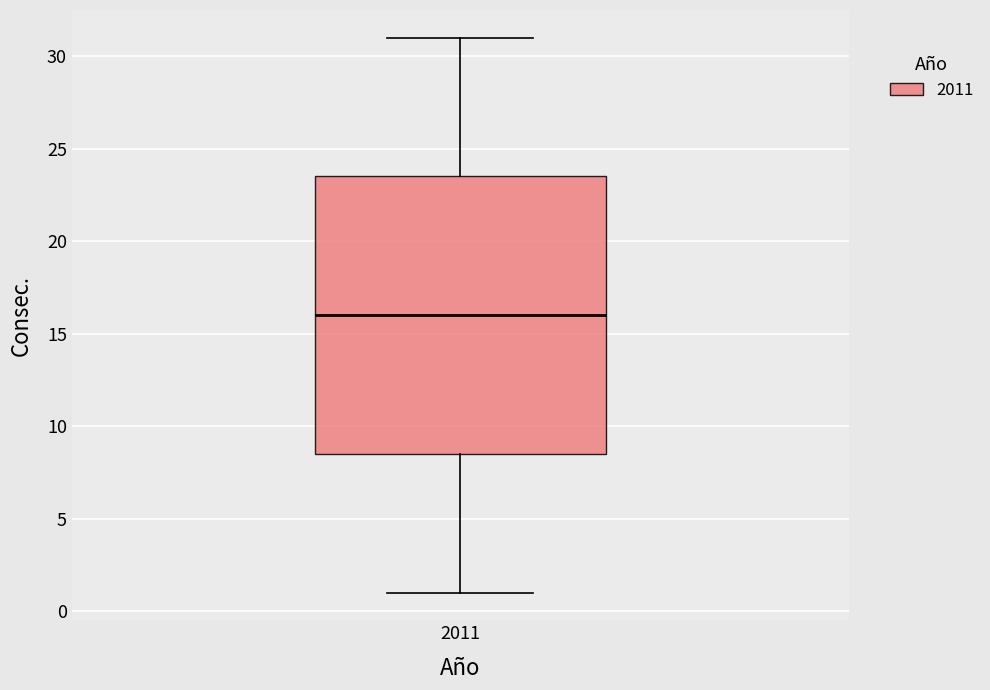

Where is the upper edge of the box at x = 2011 on the y-axis? The values are not printed on the chart, so give them approximately, as read against the axis.

23.5